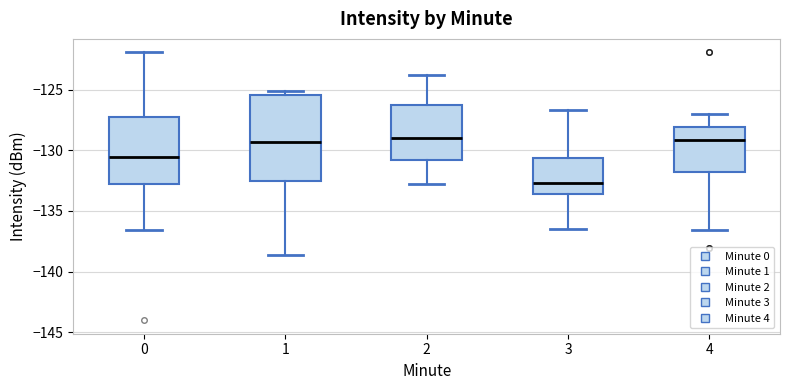

Reading left to right, transcribe this box plot: for each box, give where its median line is, the range the box spans, and where its two whiskers end, as read against the y-axis. The values are not printed on the chart, so give them approximately, as read against the axis.

0: median -130.5, box -133.0 to -127.0, whiskers -136.5 to -122.0
1: median -129.5, box -132.5 to -125.5, whiskers -138.5 to -125.0
2: median -129.0, box -131.0 to -126.0, whiskers -133.0 to -124.0
3: median -132.5, box -133.5 to -130.5, whiskers -136.5 to -126.5
4: median -129.0, box -132.0 to -128.0, whiskers -136.5 to -127.0